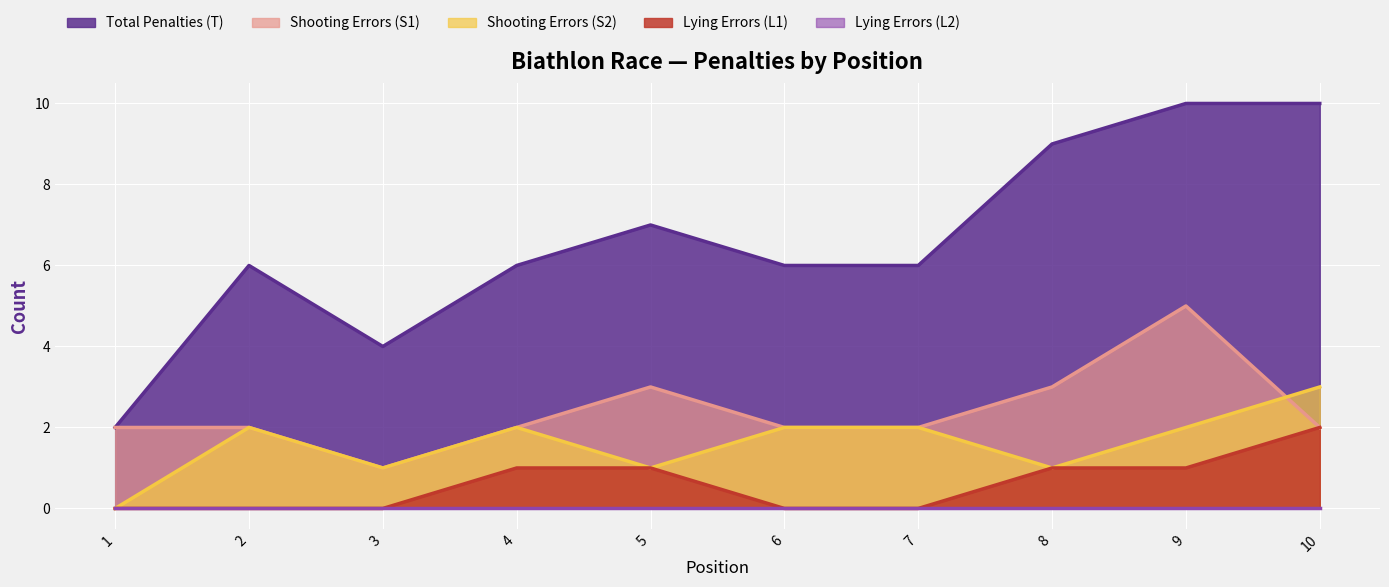

The Shooting Errors (S1) series shows 8 at 9. True or false?

False